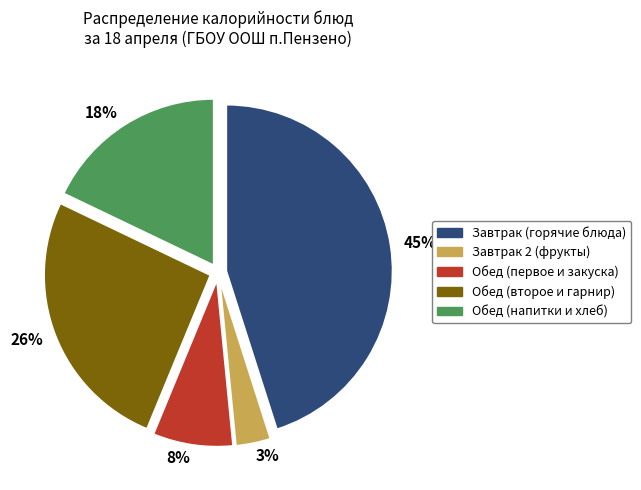

Which category has the biggest portion of the pie?

45%